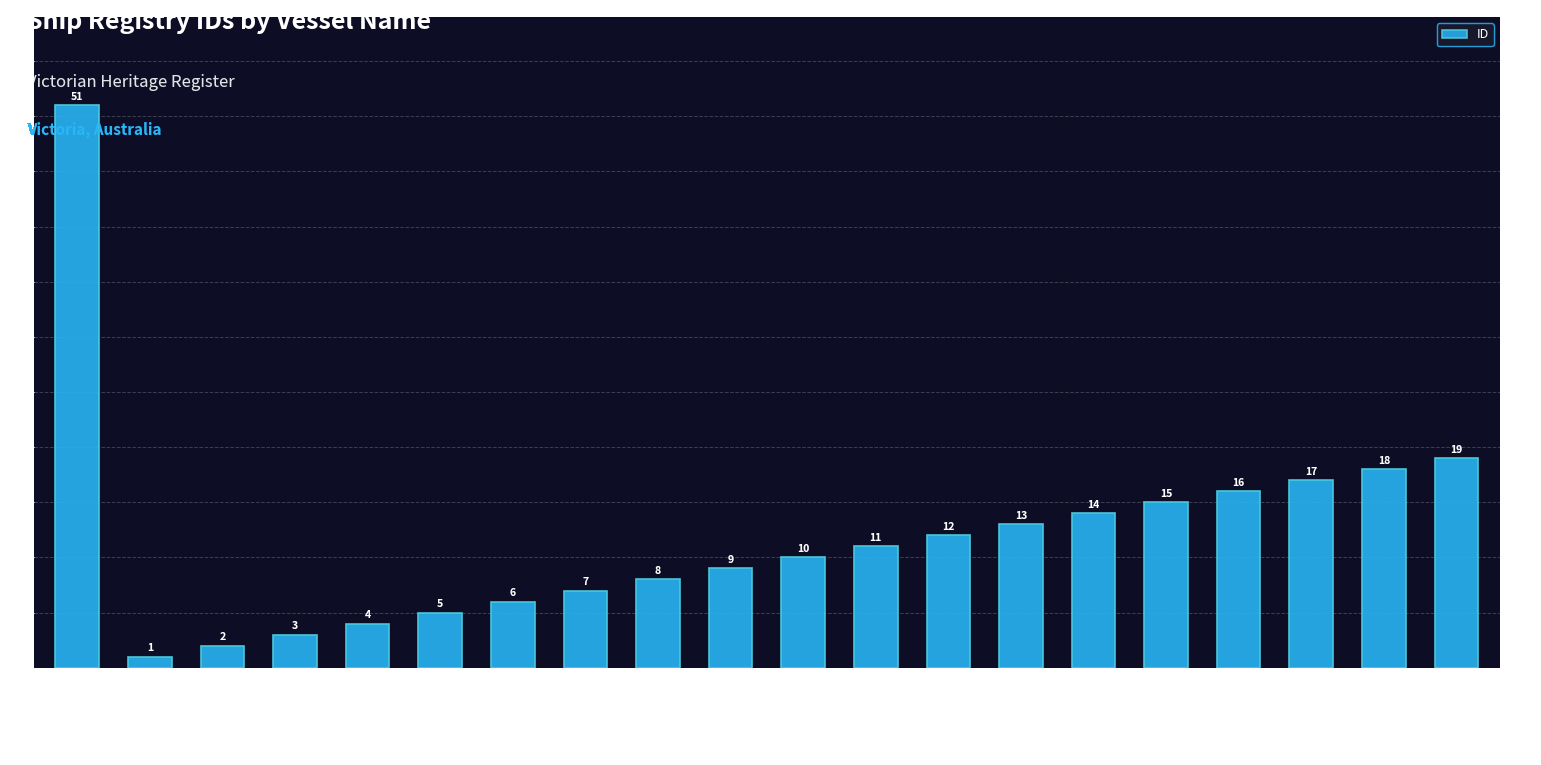

What is the label of the 13th bar from the right?

AGENORIA